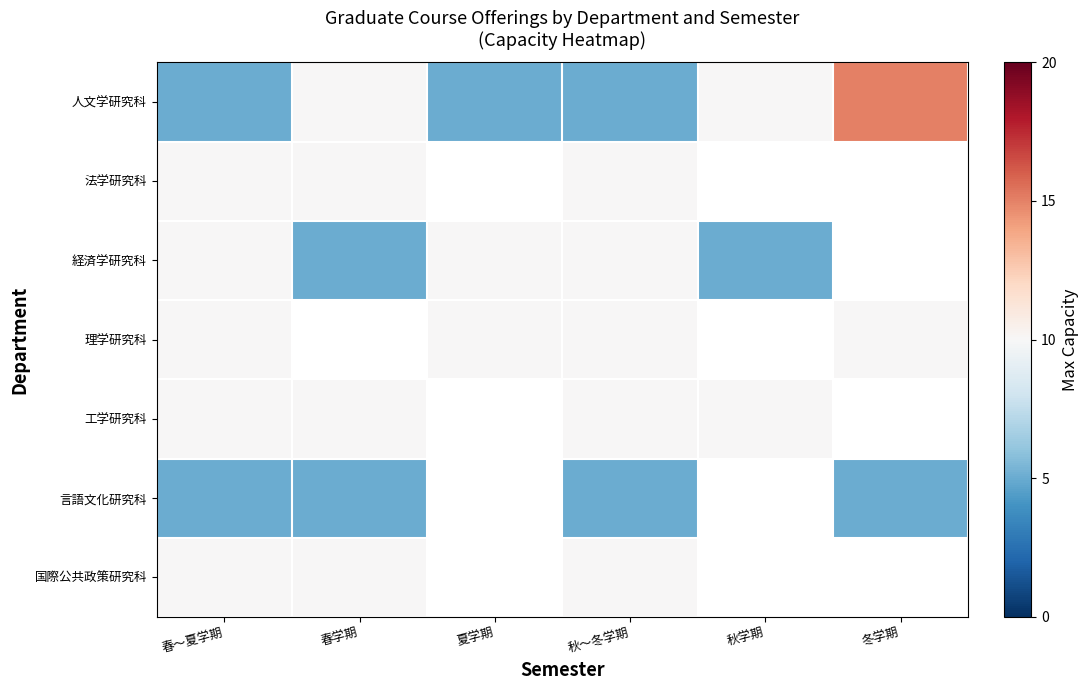

Is the value of 理学研究科 at 冬学期 greater than the value of 人文学研究科 at 秋学期?

No